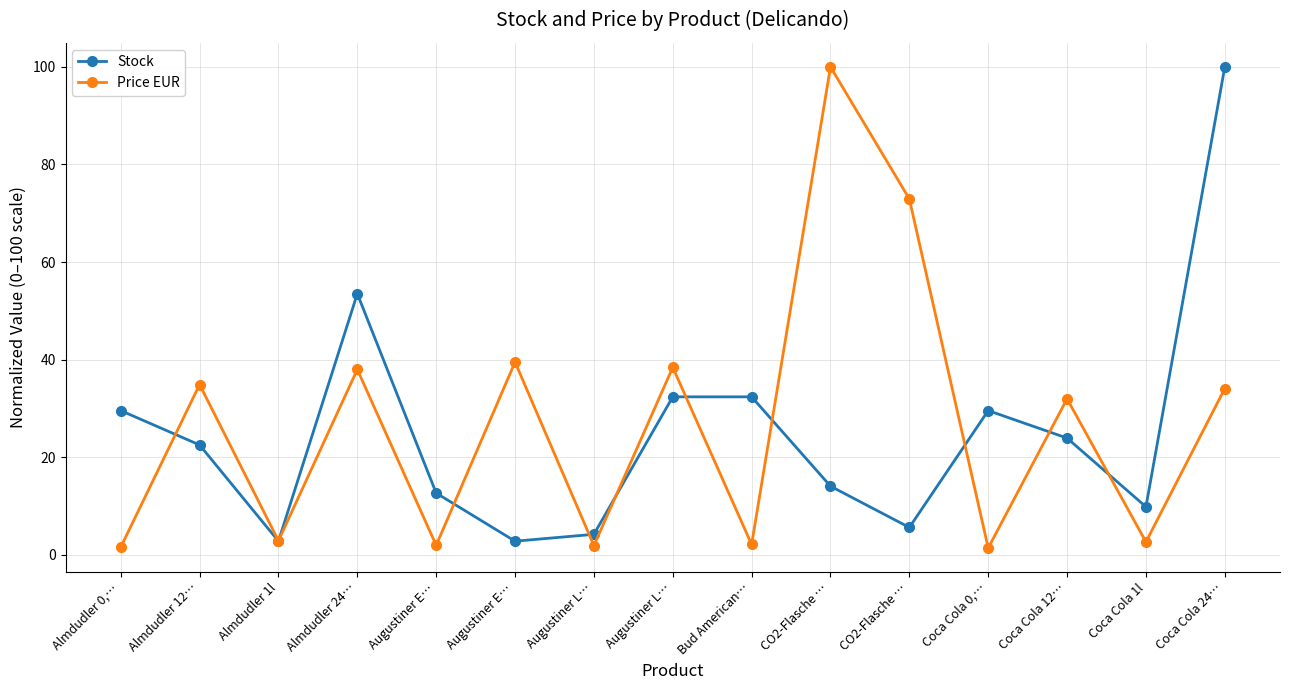

Which series has the widest spread of values?

Price EUR